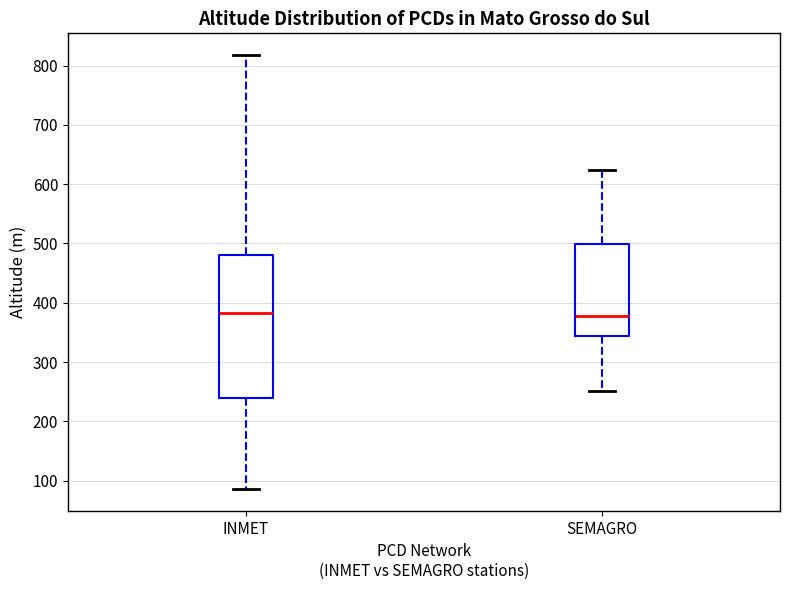

Reading left to right, read every box against the y-axis: the position of its median line, the range the box covers, and the ends of its whiskers. The values are not printed on the chart, so give them approximately, as read against the axis.

INMET: median 380, box 240 to 480, whiskers 90 to 820
SEMAGRO: median 380, box 340 to 500, whiskers 250 to 620